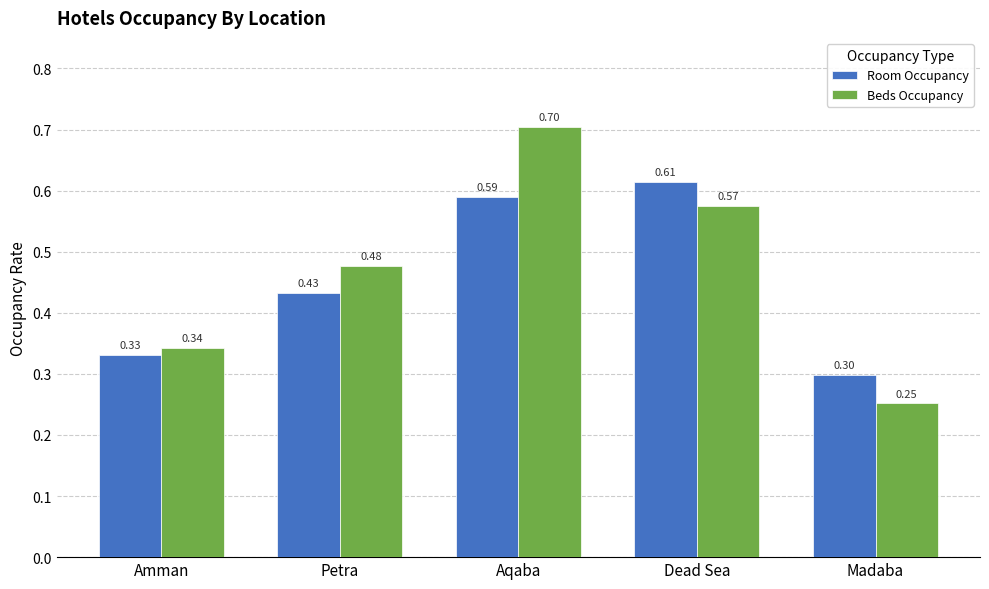

What is the sum of the Beds Occupancy values at Dead Sea and Petra?

1.1